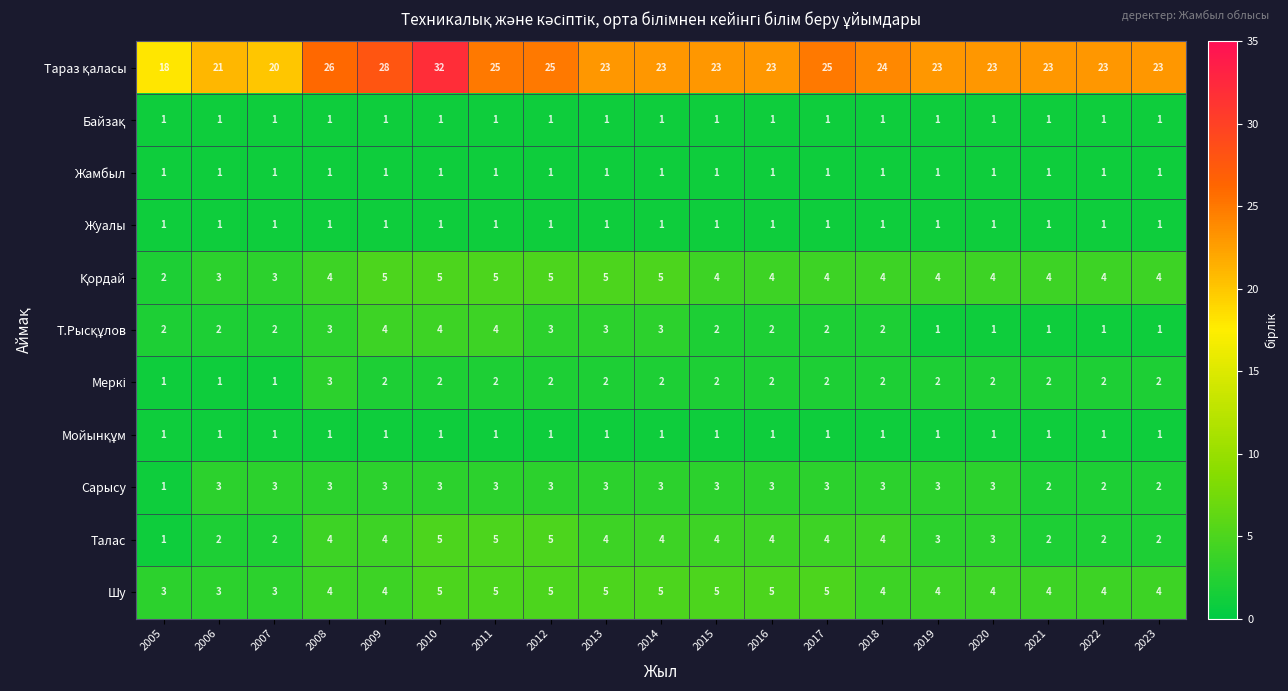

What is the greatest value displayed?

32